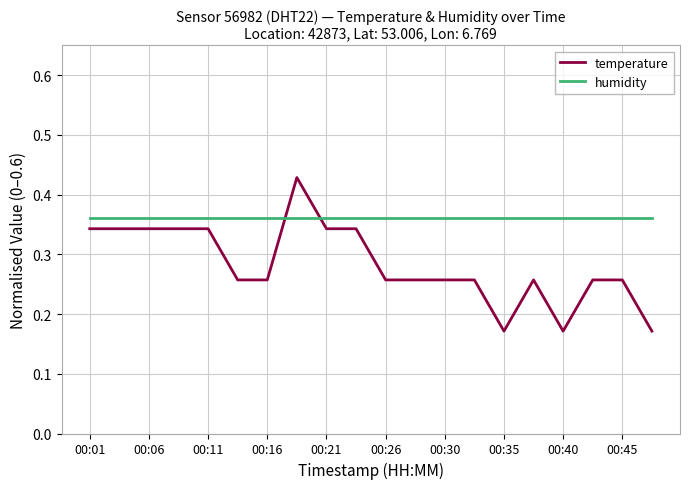

Which series has the widest spread of values?

temperature